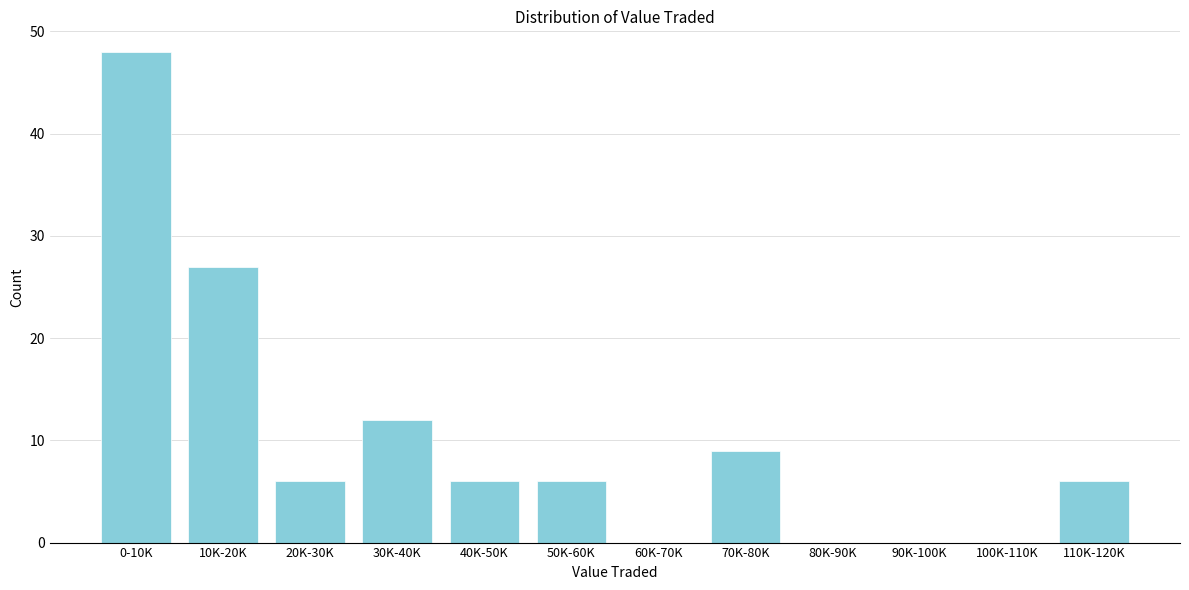

Reading left to right, what are all the values shown in this chart?

0-10K=48	10K-20K=27	20K-30K=6	30K-40K=12	40K-50K=6	50K-60K=6	60K-70K=0	70K-80K=9	80K-90K=0	90K-100K=0	100K-110K=0	110K-120K=6